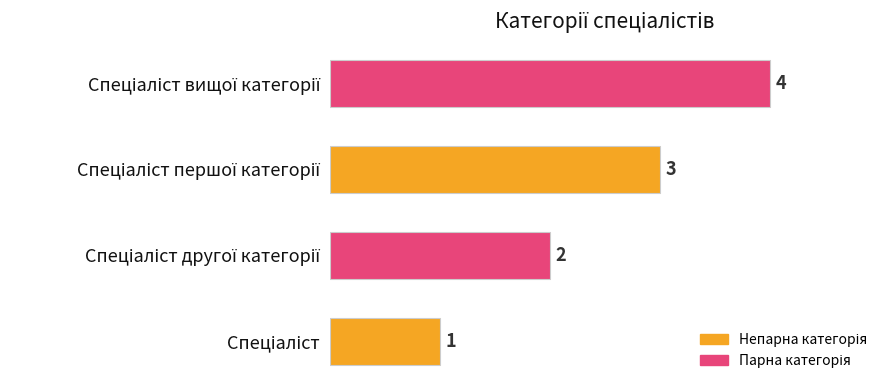

What is the difference between the maximum and minimum values?

3